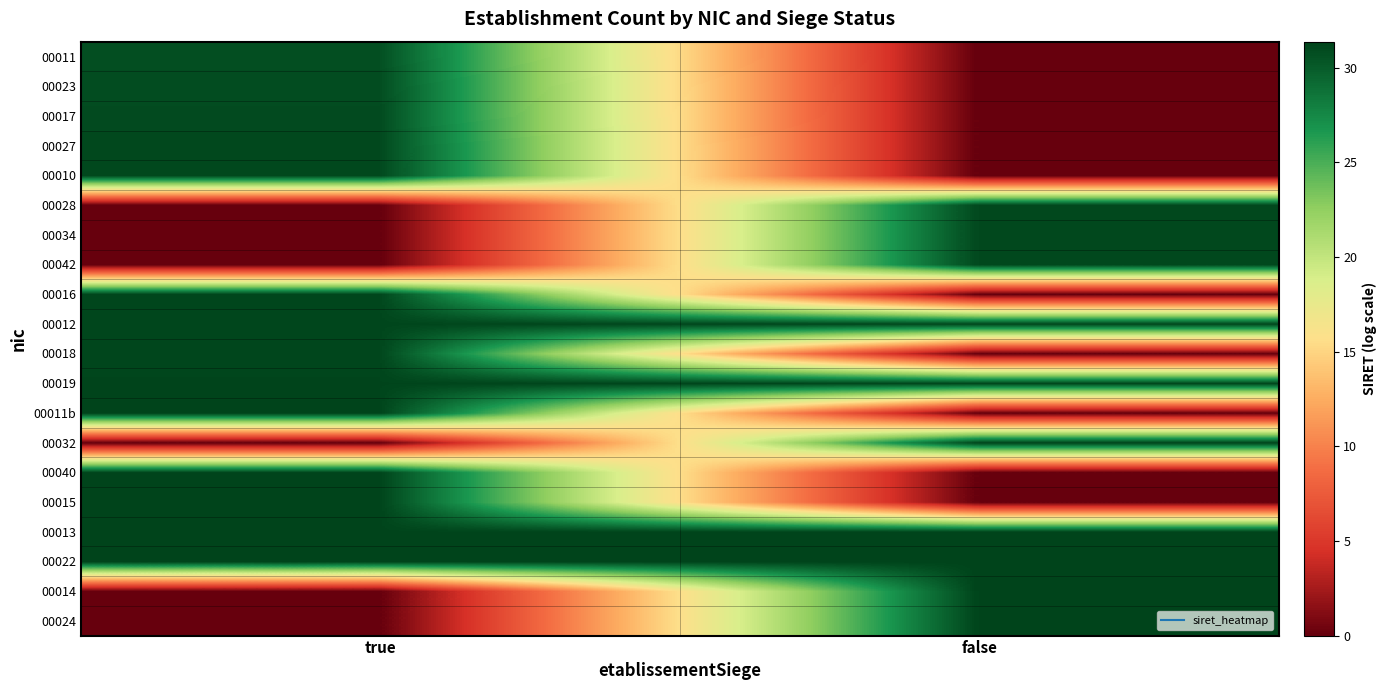

At how many categories does at least one series exceed 6?

2